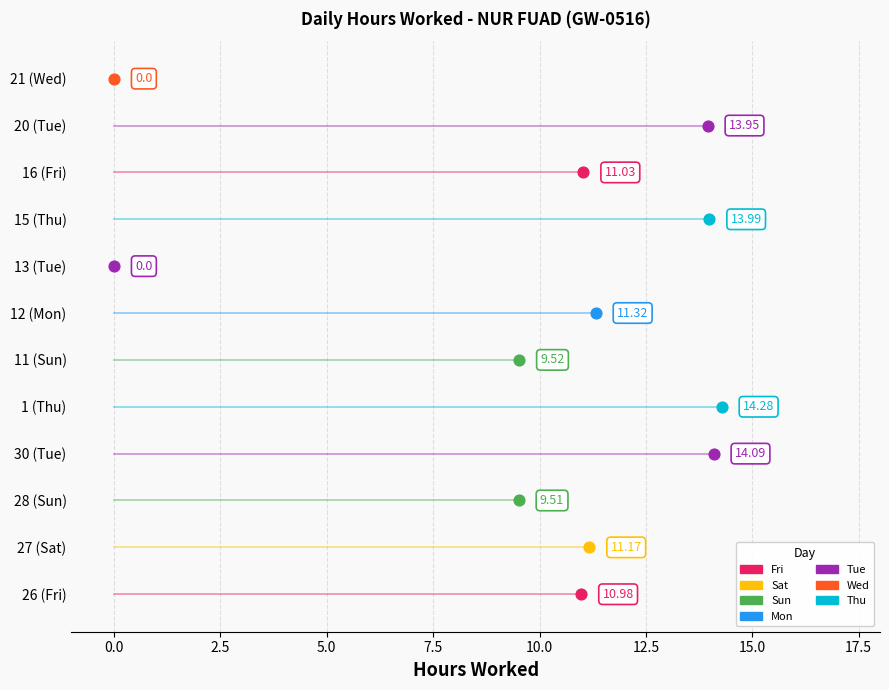

Which has a higher value, 21 (Wed) or 26 (Fri)?

26 (Fri)